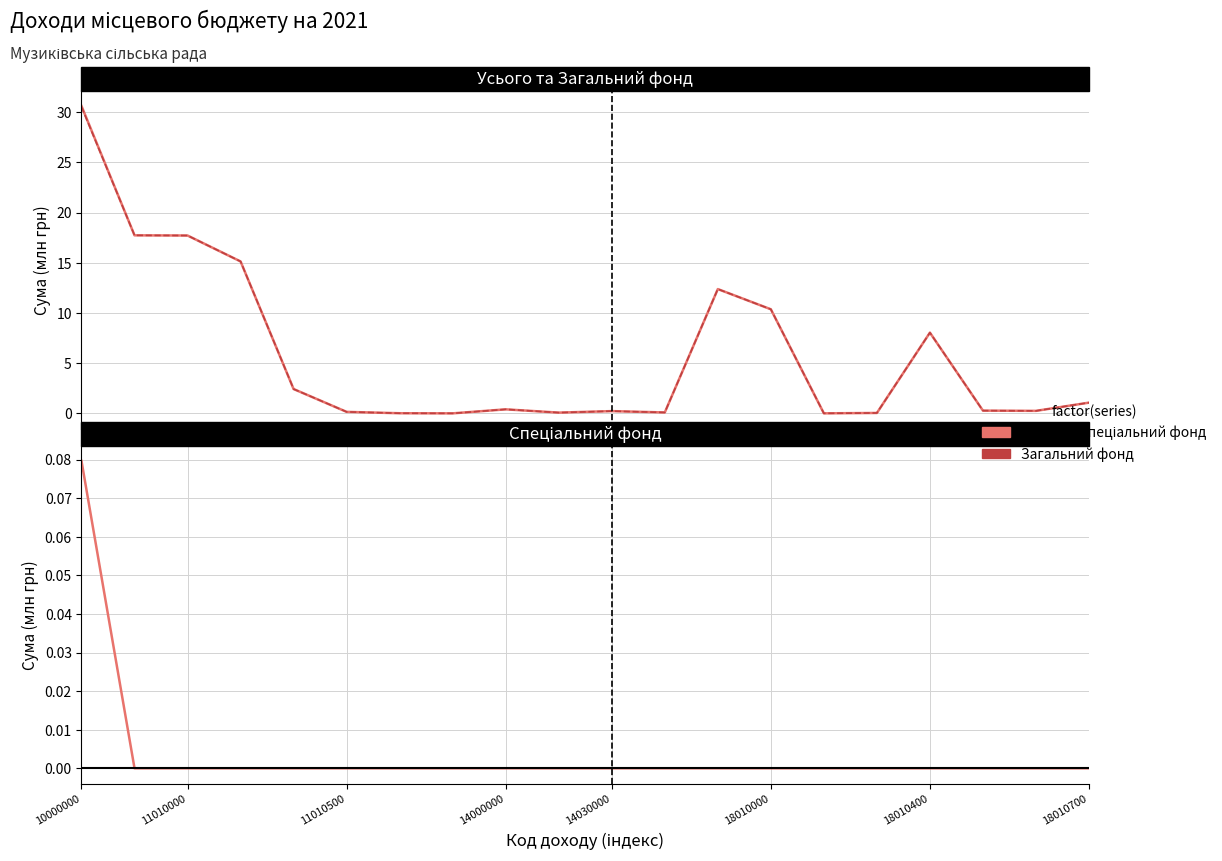

Reading right to left, what are all the values shown in this chart?

Усього: 1.1	0.3	0.3	8.0	0.0	0.0	10.4	12.4	0.1	0.2	0.1	0.4	0.0	0.0	0.2	2.4	15.1	17.7	17.7	30.6
Загальний фонд: 1.1	0.3	0.3	8.0	0.0	0.0	10.4	12.4	0.1	0.2	0.1	0.4	0.0	0.0	0.2	2.4	15.1	17.7	17.7	30.5
Спеціальний фонд: 0.0	0.0	0.0	0.0	0.0	0.0	0.0	0.0	0.0	0.0	0.0	0.0	0.0	0.0	0.0	0.0	0.0	0.0	0.0	0.1